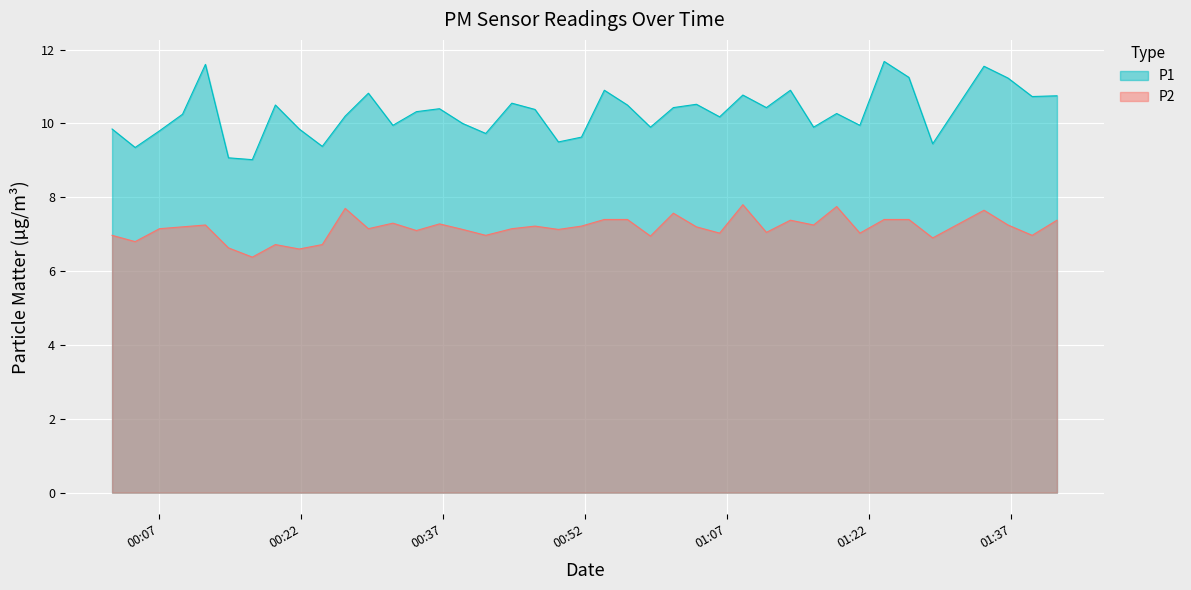

How many lines are shown in the chart?

2